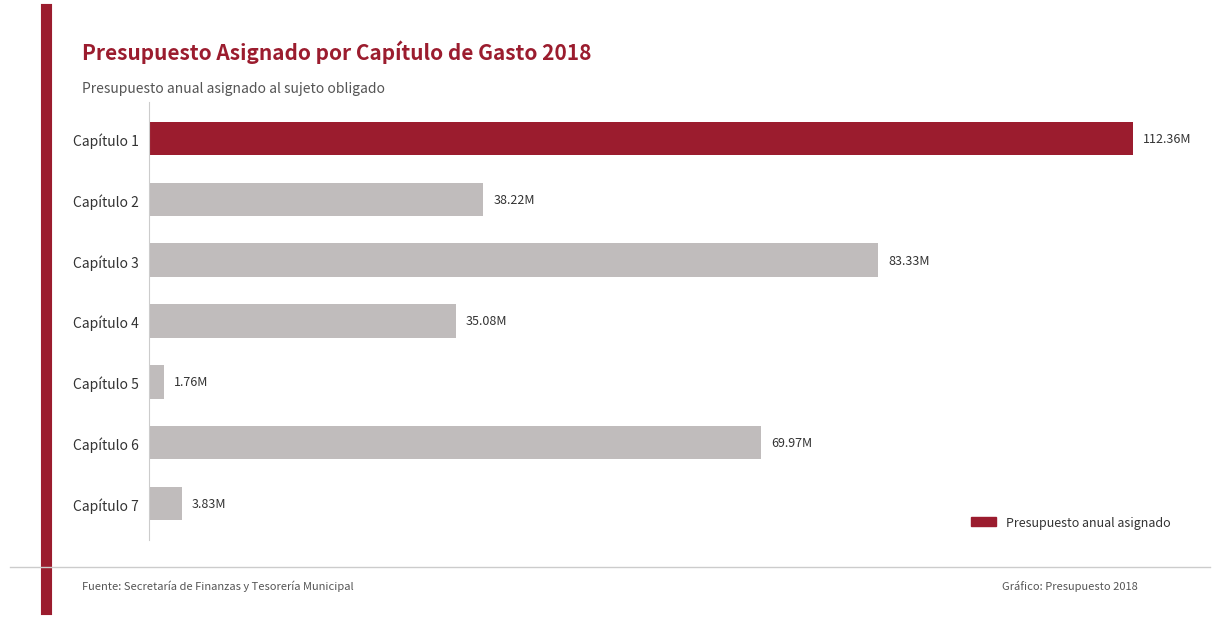

What is the minimum value shown in the chart?

1762817.1